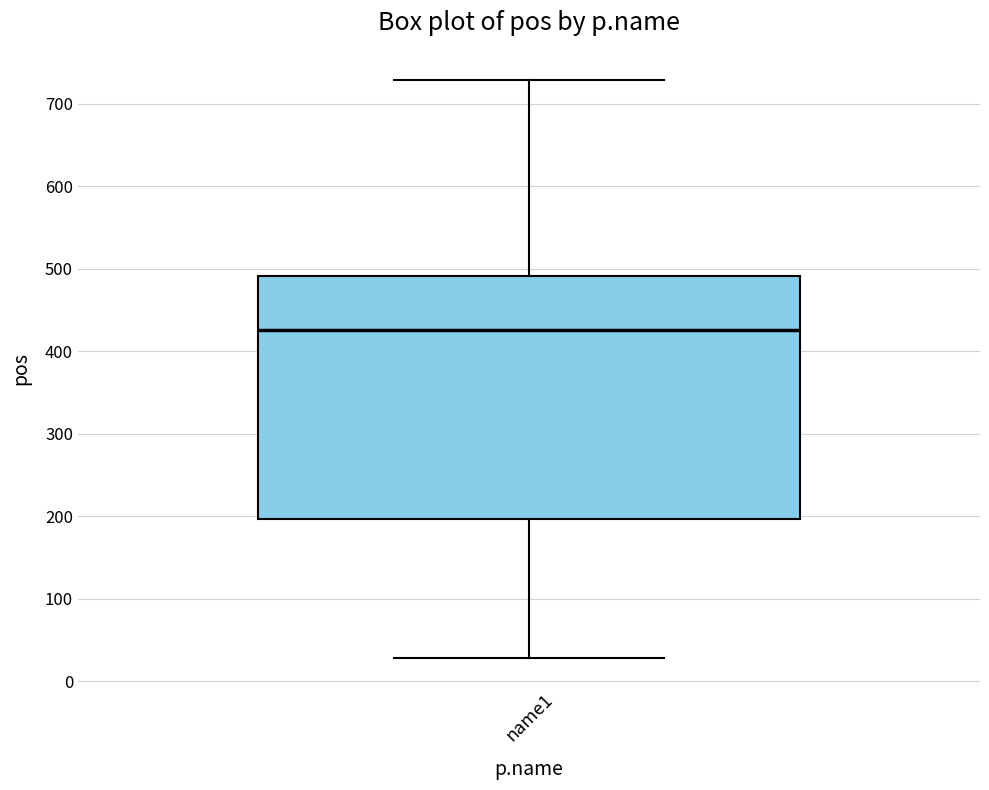

Transcribe this box plot: give where the median line is, the range the box spans, and where the two whiskers end, as read against the y-axis. The values are not printed on the chart, so give them approximately, as read against the axis.

median 430, box 200 to 490, whiskers 30 to 730